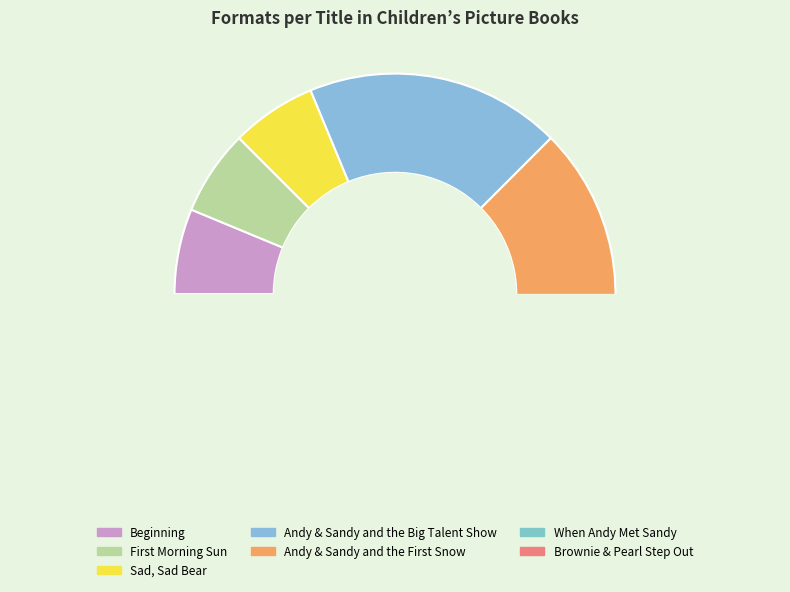

Does any single category account for the majority?

No